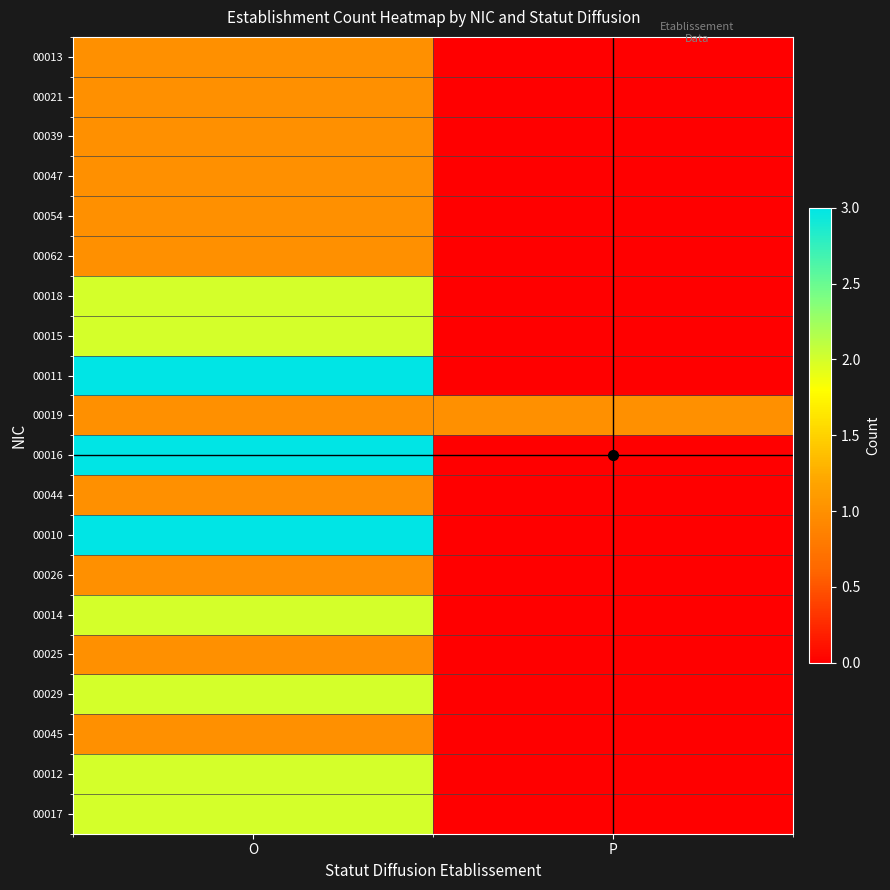

How many data points does each series have?

2